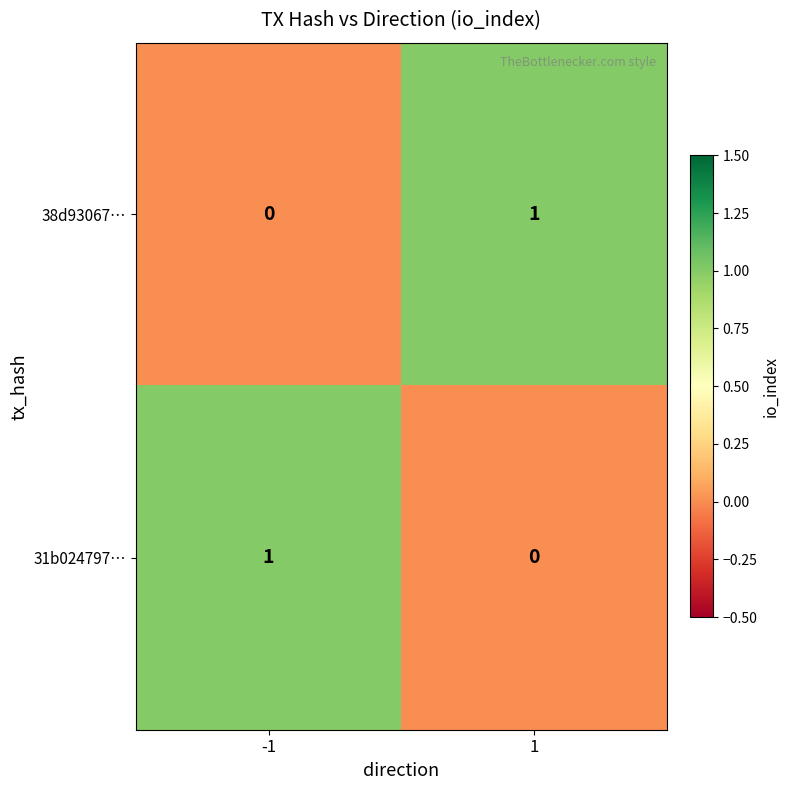

The value of 38d93067… at -1 is 0. True or false?

True